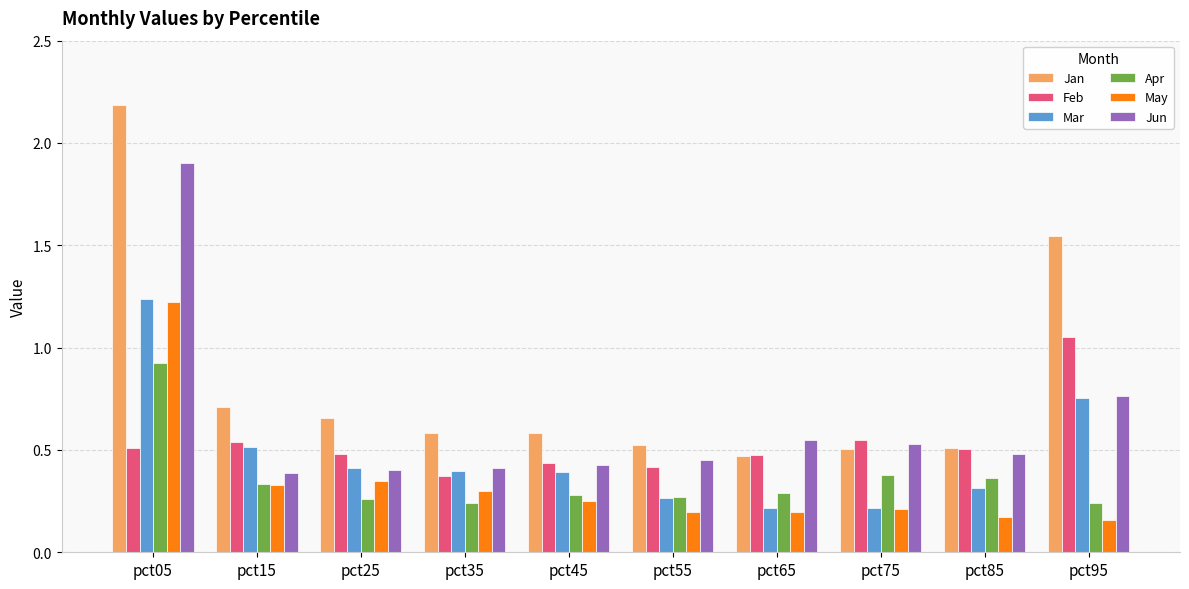

What is the total value across all series at pct35?

2.3